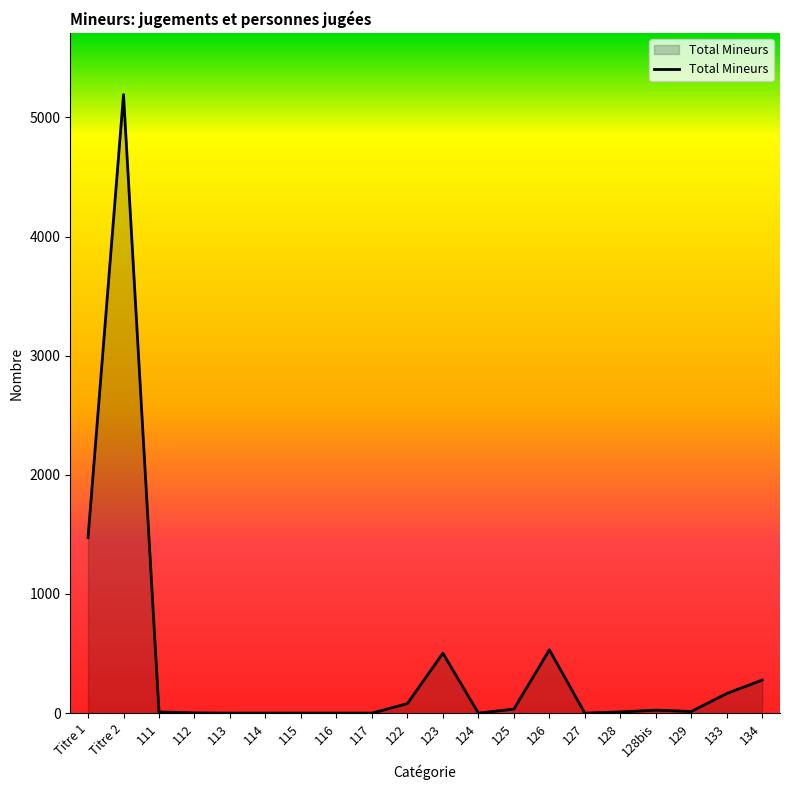

What is the maximum value shown in the chart?

5191